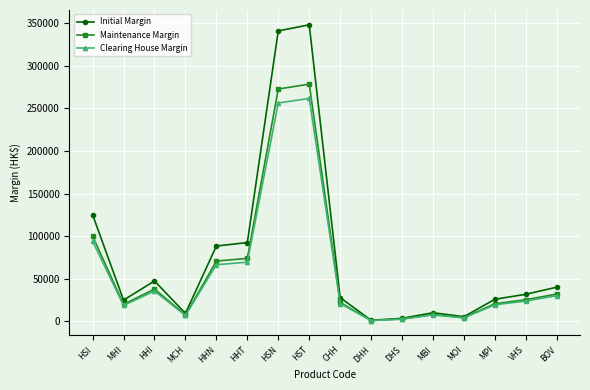

Is the value of Maintenance Margin at DHH greater than the value of Initial Margin at CHH?

No